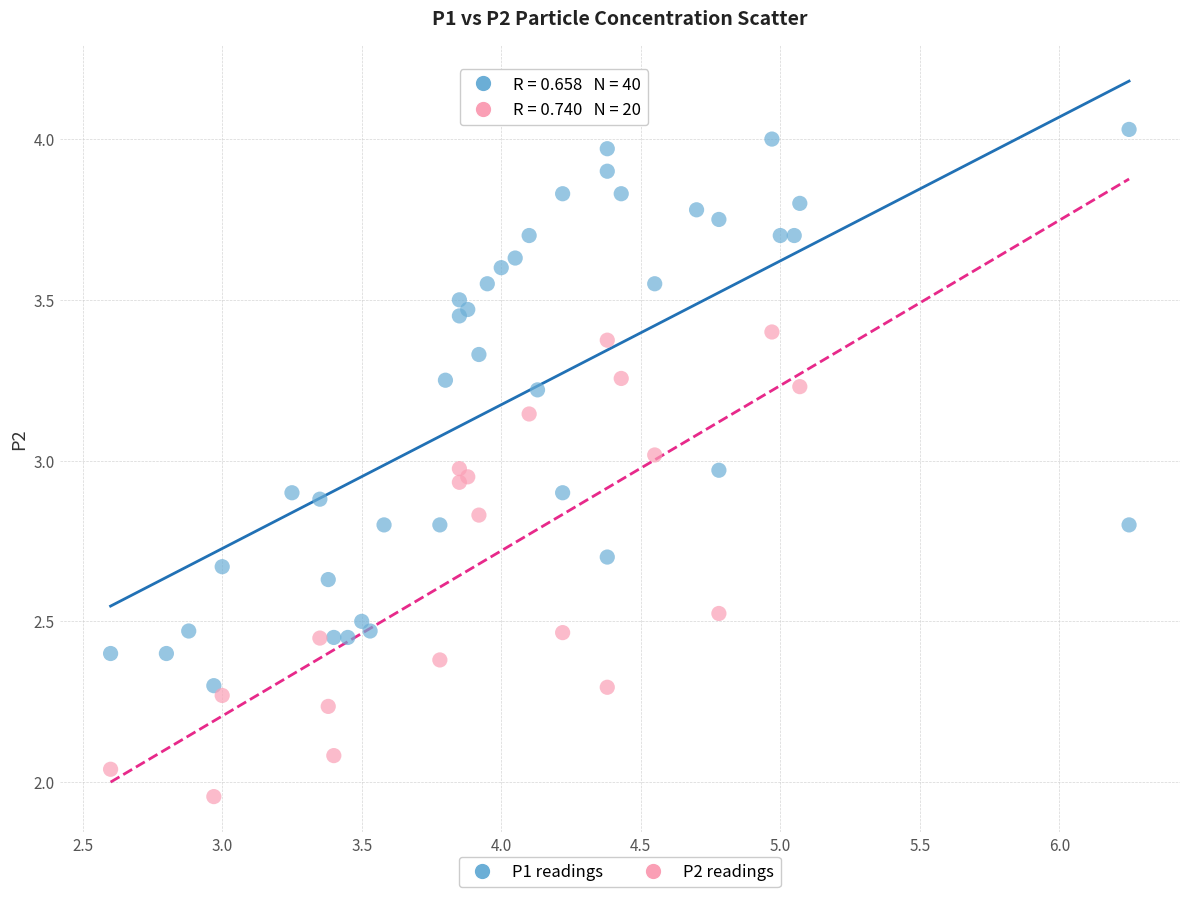

Which series contains the highest Y value?

P1 readings